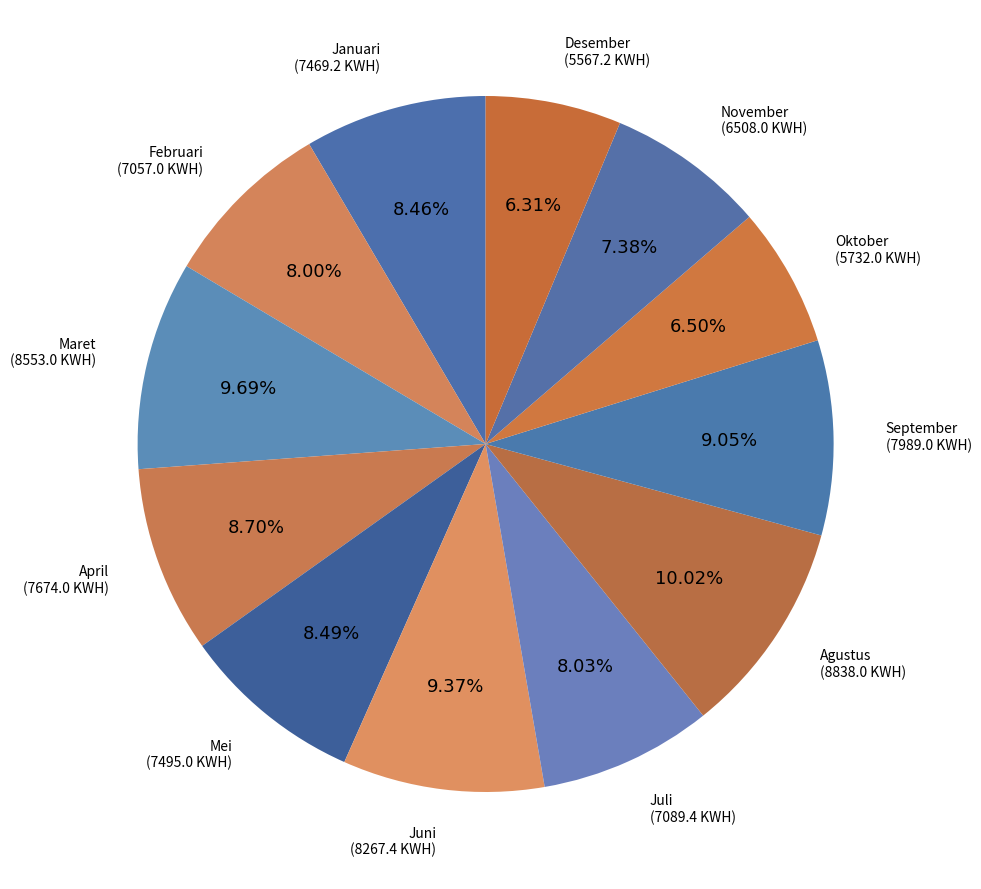

To the nearest percent, what is the average slice percentage?

8%